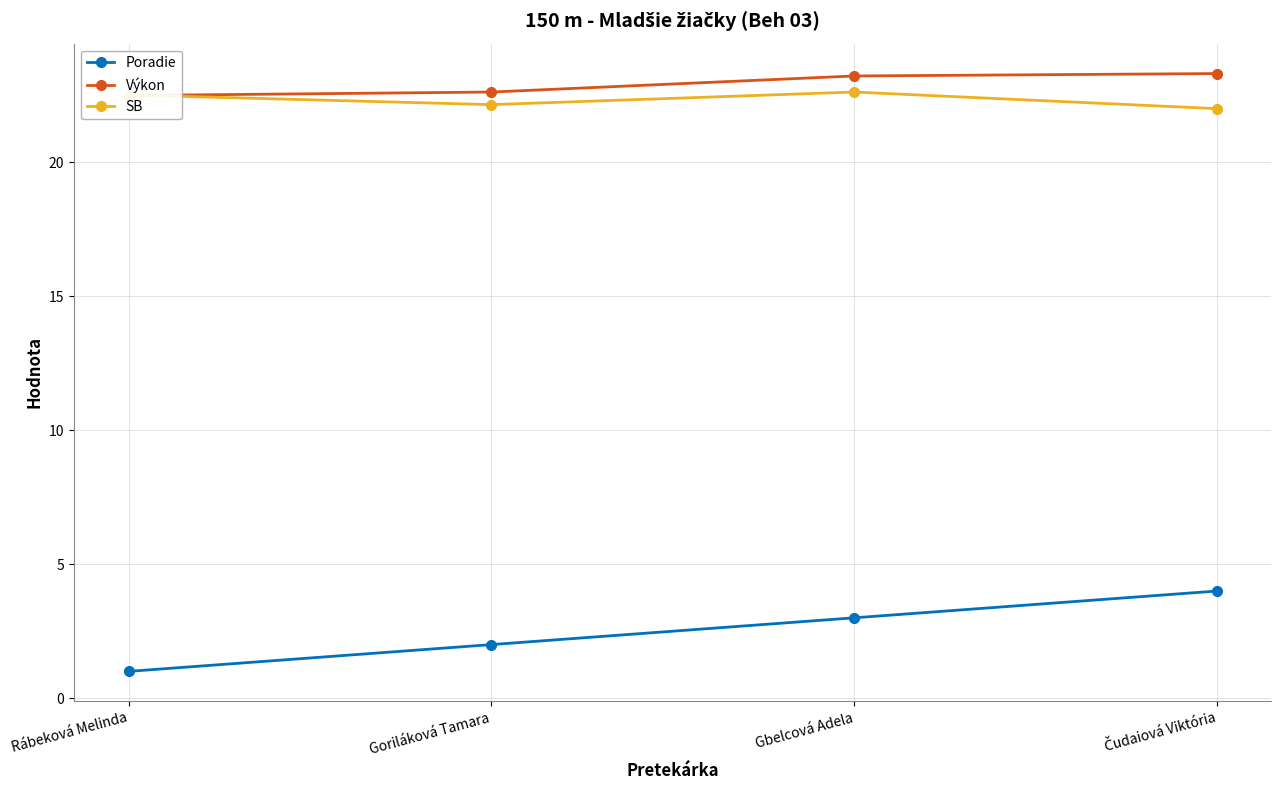

At which category is the sum across all series the highest?

Čudaiová Viktória